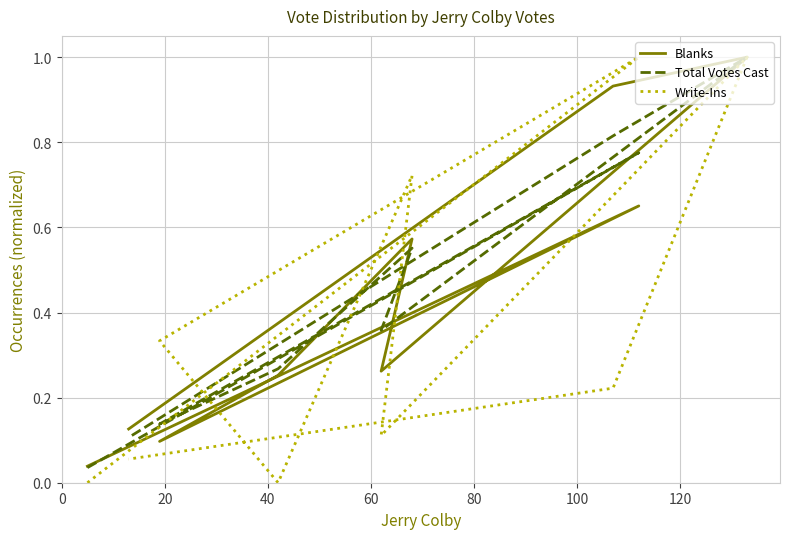

Which series has the widest spread of values?

Write-Ins